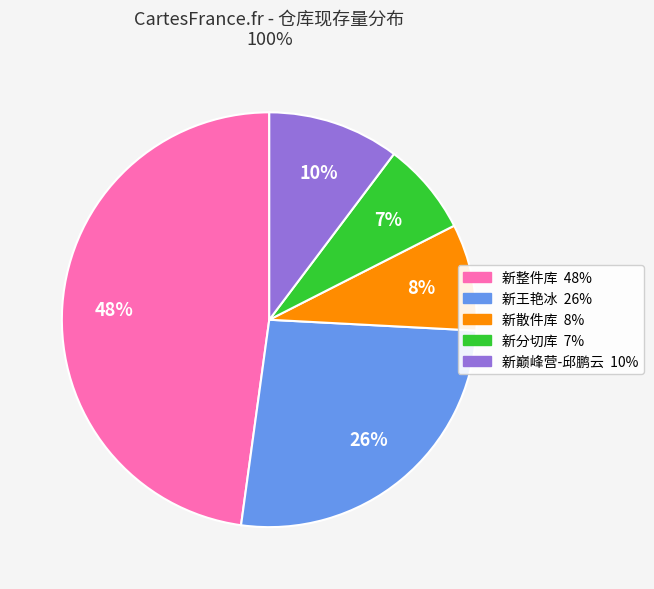

Is there a majority slice in this chart?

No